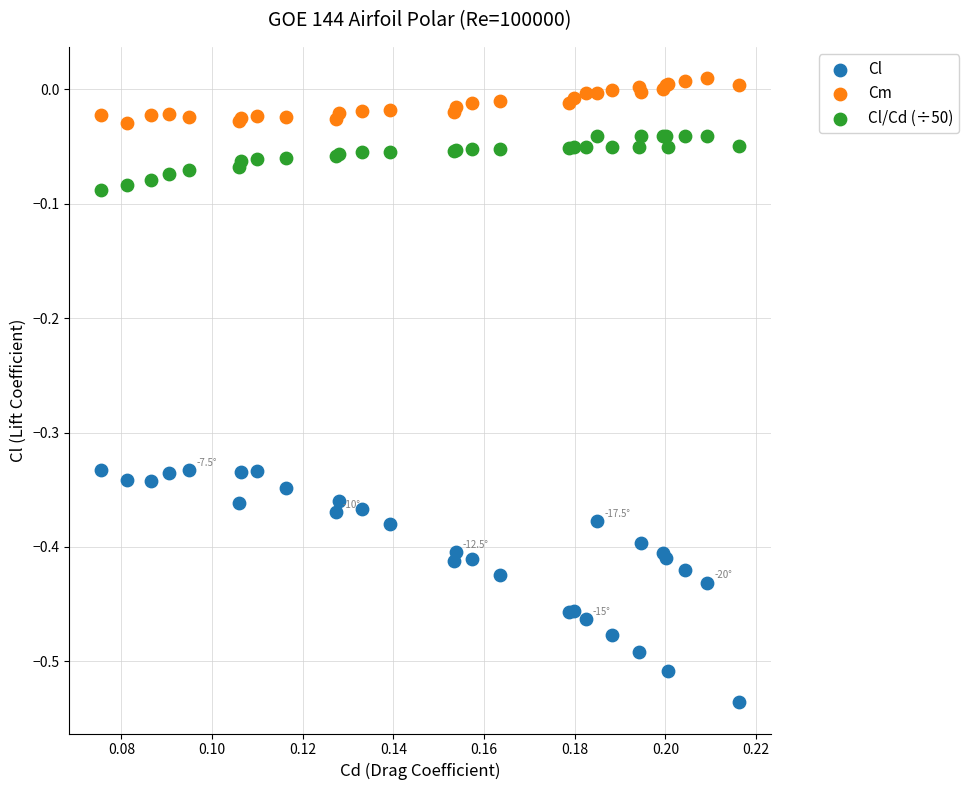

Which series has the widest spread of Y values?

Cl